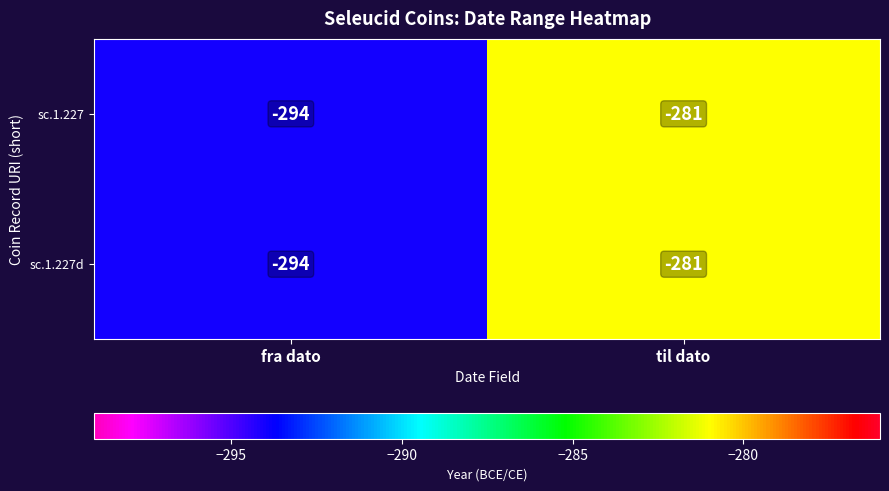

What is the difference between the maximum and minimum values in the sc.1.227 series?

13